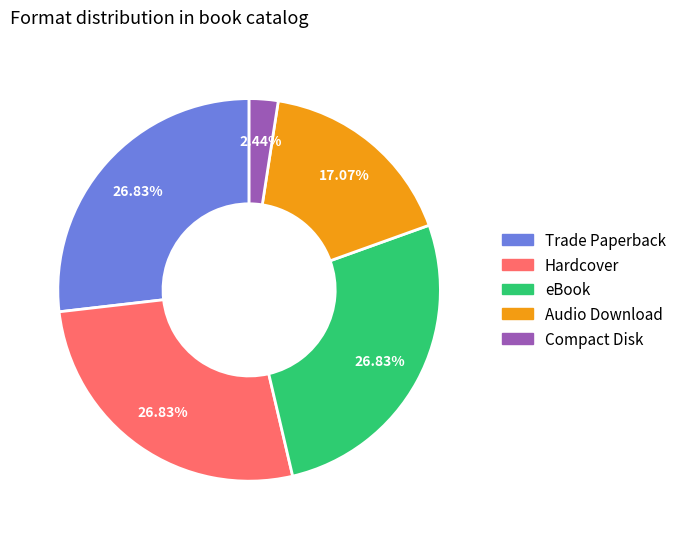

Approximately how many times larger is the value at Audio Download compared to Hardcover?

0.6